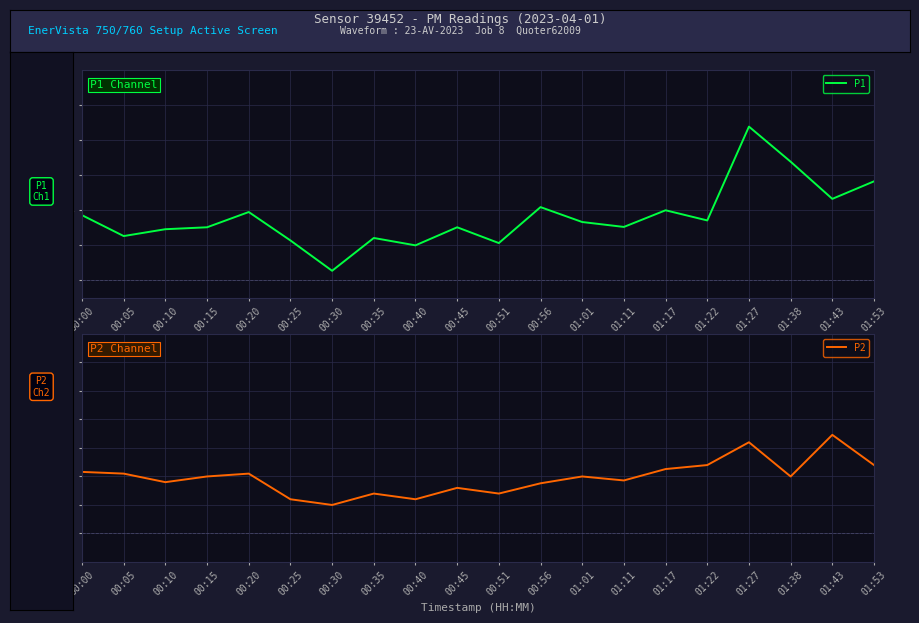

Is it true that P1 equals 3.5 at 00:40?

False